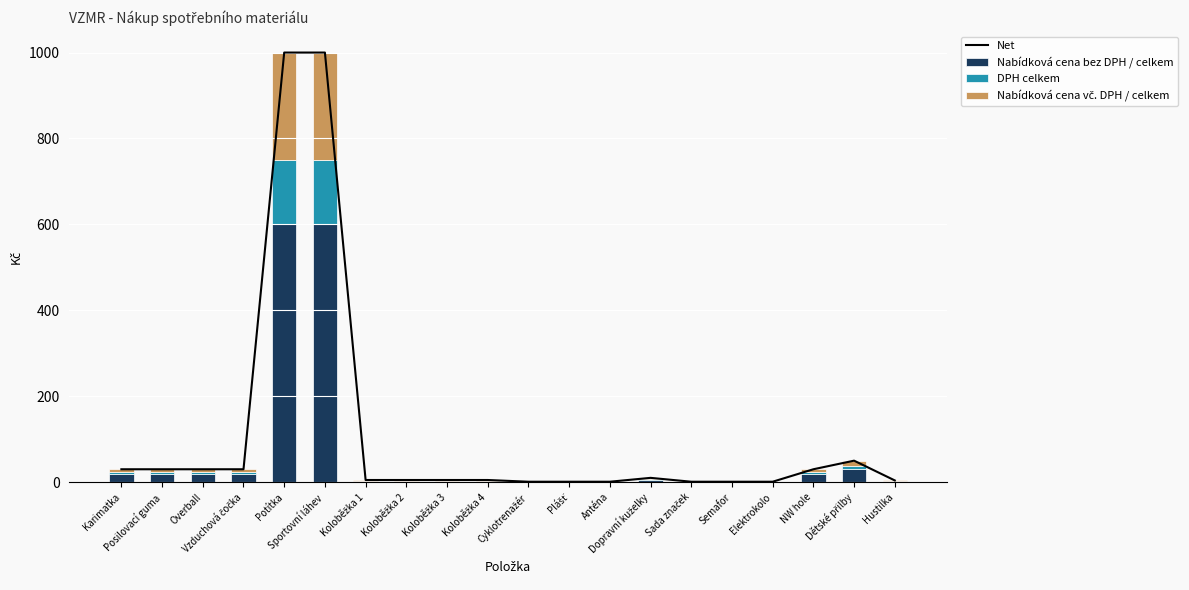

Reading right to left, extract all data points from this chart.

Net: 4.0	50.0	30.0	1.0	1.0	1.0	10.0	1.0	1.0	1.0	5.0	5.0	5.0	5.0	1000.0	1000.0	30.0	30.0	30.0	30.0
Nabídková cena bez DPH / celkem: 2.4	30.0	18.0	0.6	0.6	0.6	6.0	0.6	0.6	0.6	3.0	3.0	3.0	3.0	600.0	600.0	18.0	18.0	18.0	18.0
DPH celkem: 0.6	7.5	4.5	0.1	0.1	0.1	1.5	0.1	0.1	0.1	0.8	0.8	0.8	0.8	150.0	150.0	4.5	4.5	4.5	4.5
Nabídková cena vč. DPH / celkem: 1.0	12.5	7.5	0.2	0.2	0.2	2.5	0.2	0.2	0.2	1.2	1.2	1.2	1.2	250.0	250.0	7.5	7.5	7.5	7.5